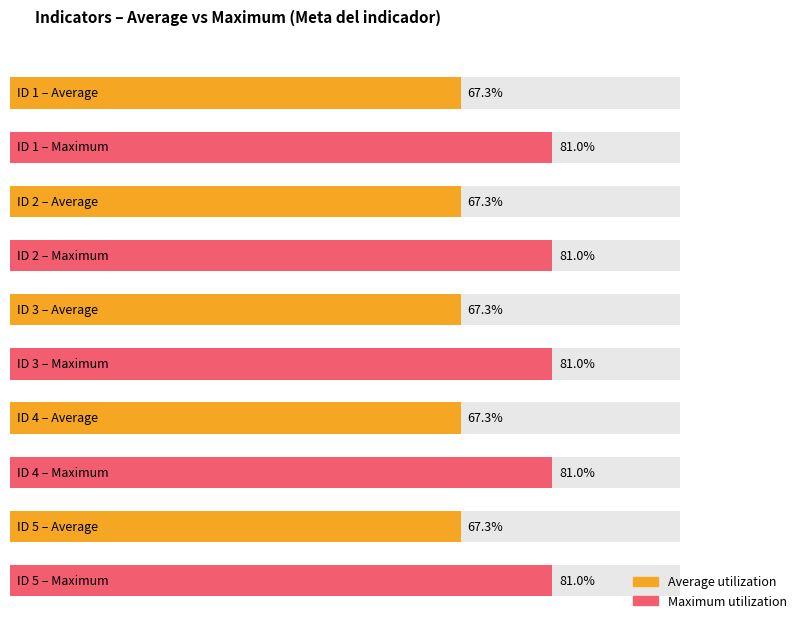

Rank the series by their maximum value, from lowest to highest.

Average utilization, Maximum utilization